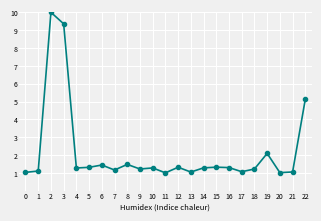

What is the difference between the maximum and minimum values?

9.0